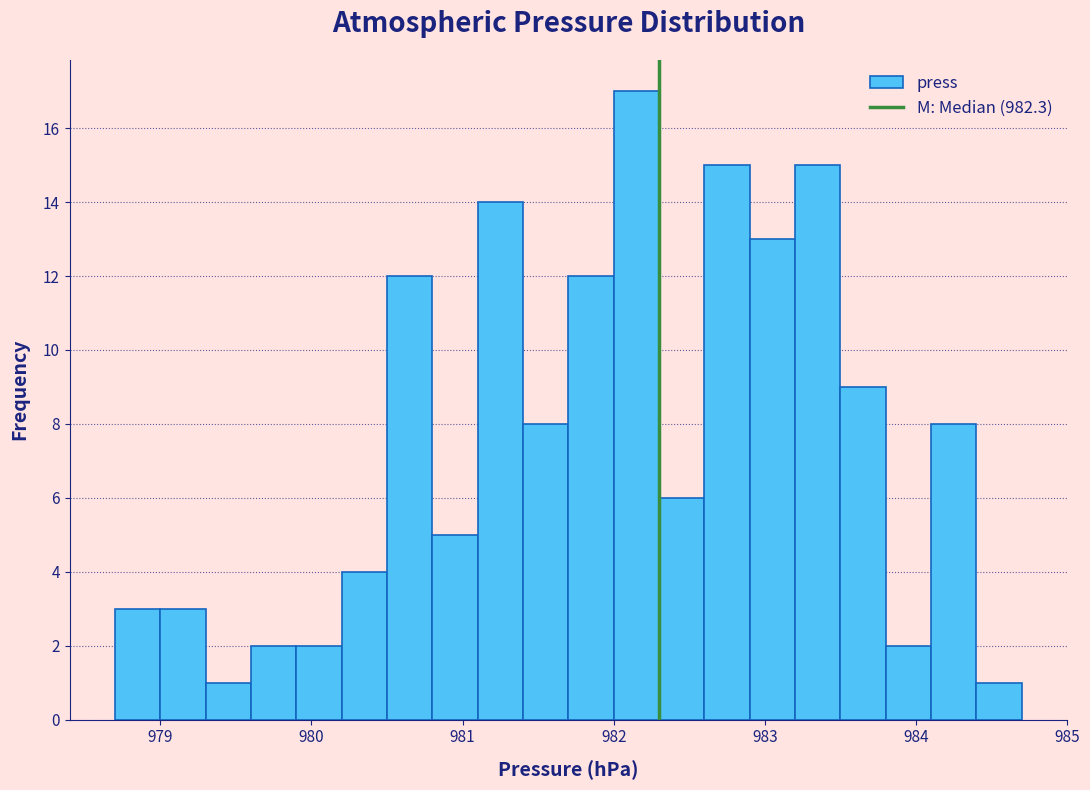

Around what value on the x-axis is the tallest bar? Give the approximate position of its centre, as read against the axis.

982.2